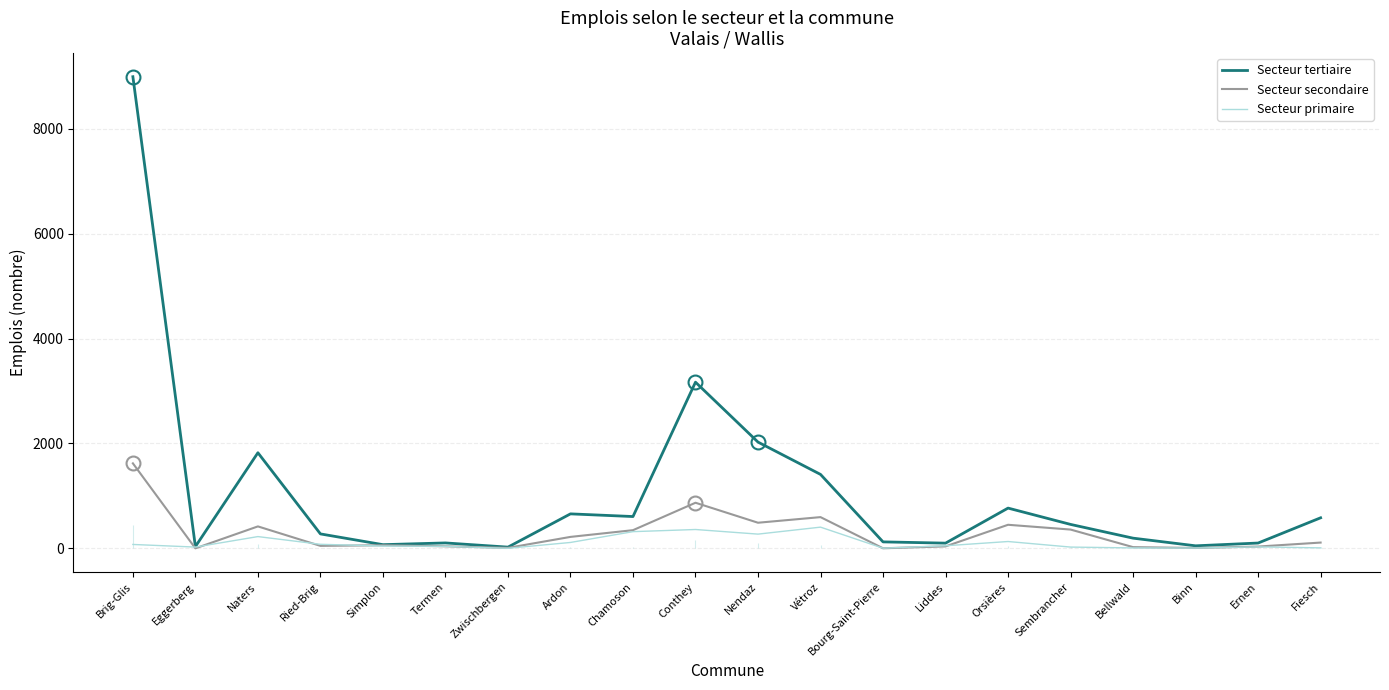

True or false: Secteur tertiaire and Secteur secondaire intersect in this chart.

False